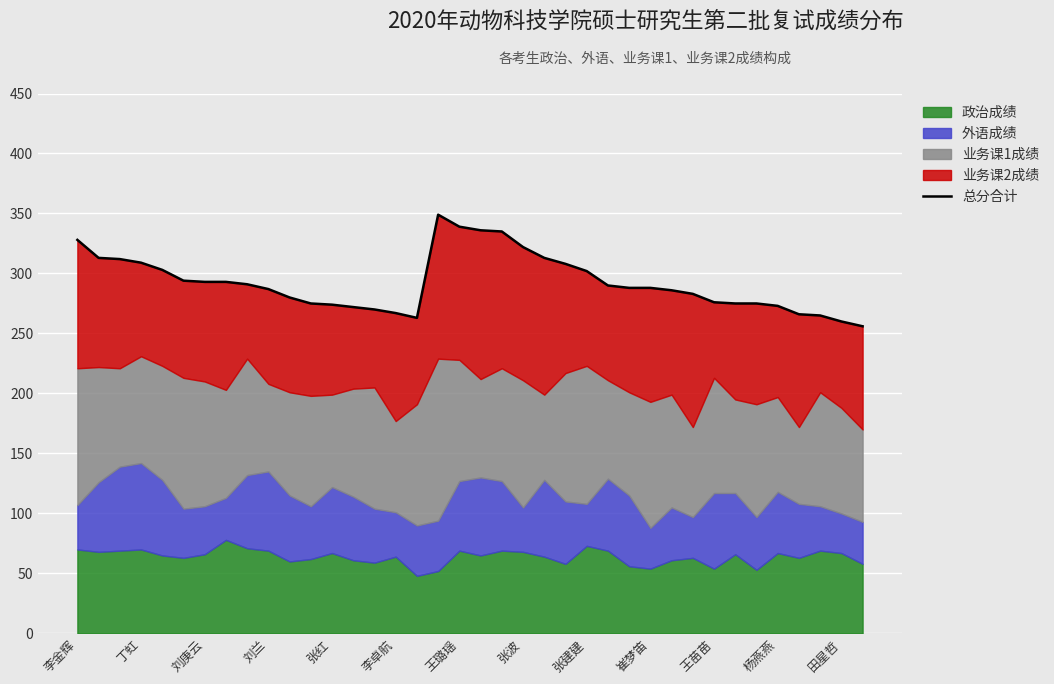

Is it true that the value at 19 is 336?

True